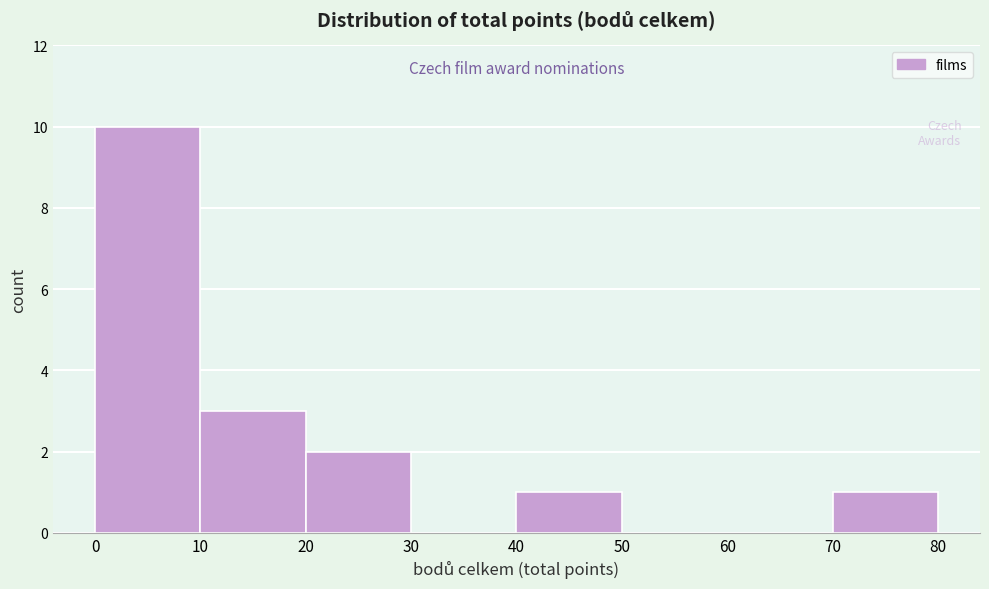

Which range on the x-axis has the tallest bar?

0 to 10